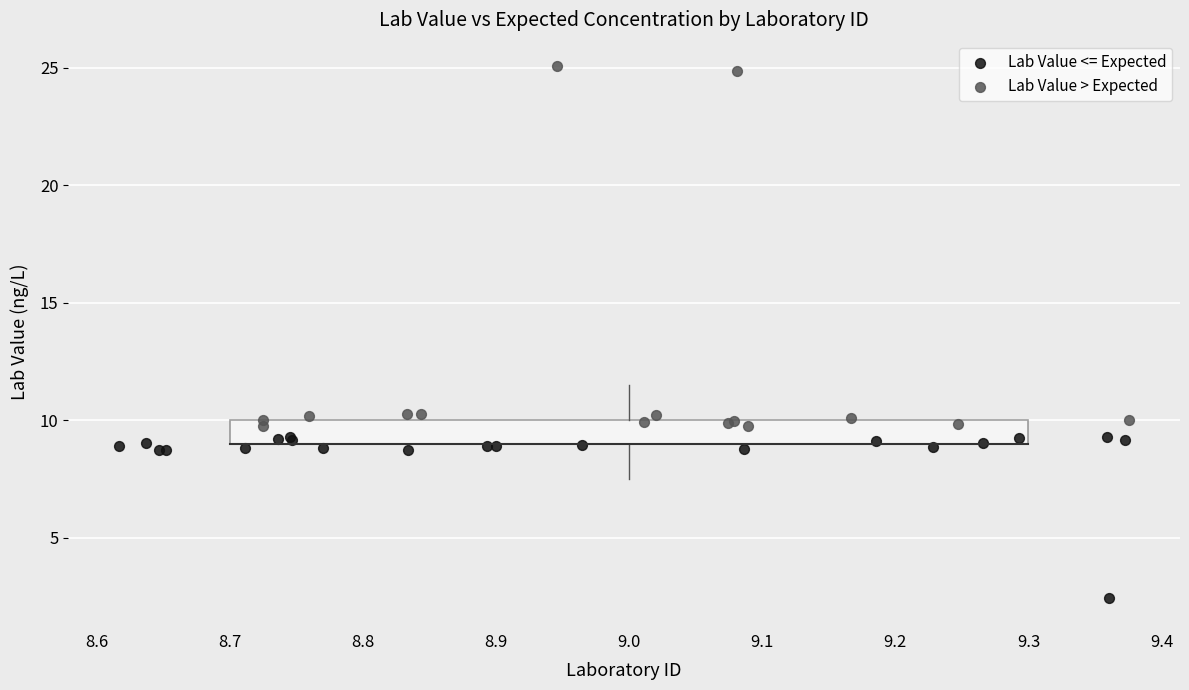

Which series reaches the maximum Y coordinate?

Lab Value > Expected